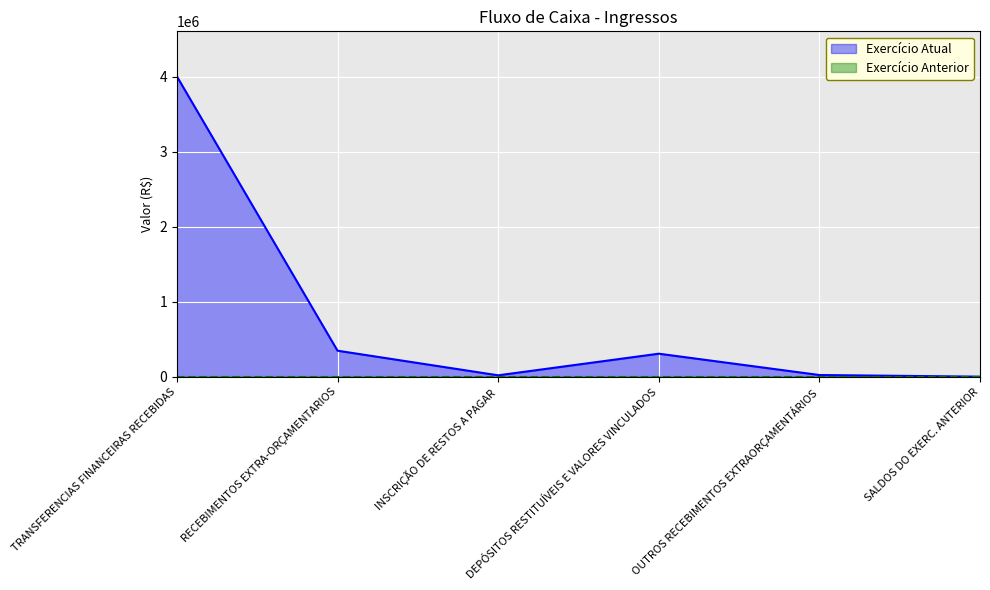

What is the average value?

783538.4